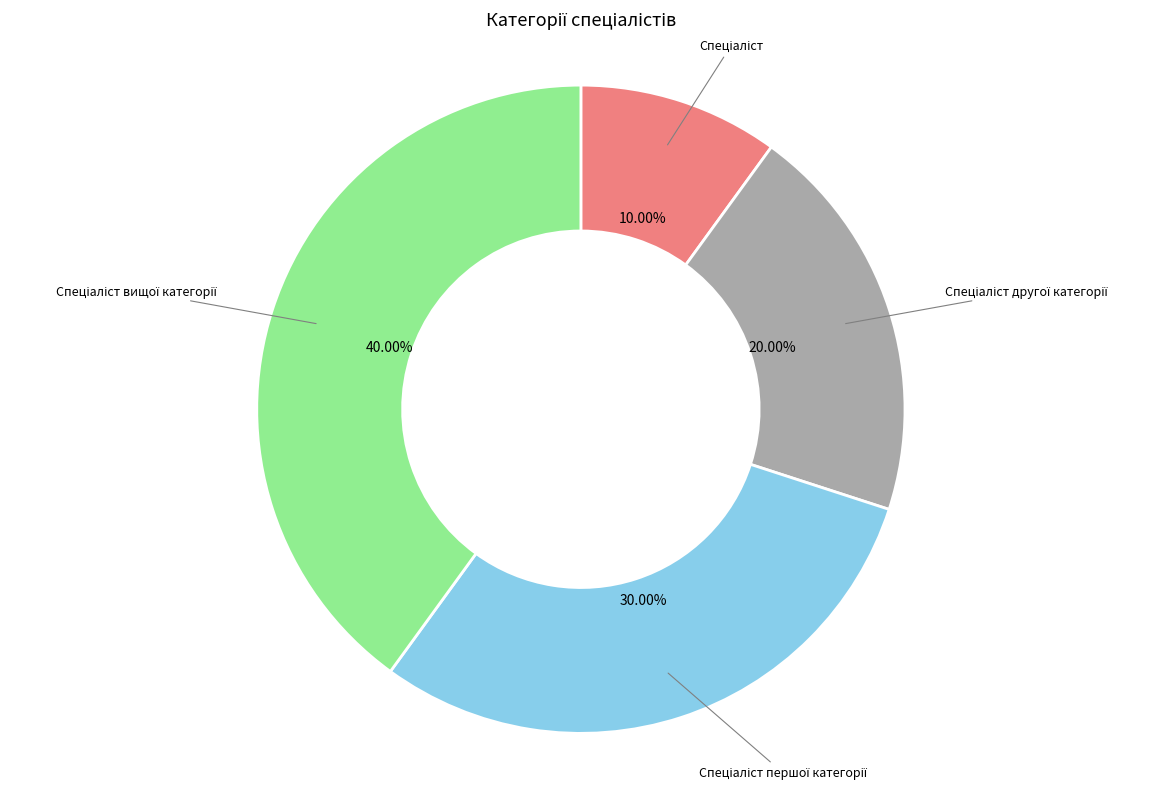

Is there any slice that represents more than half of the pie?

No